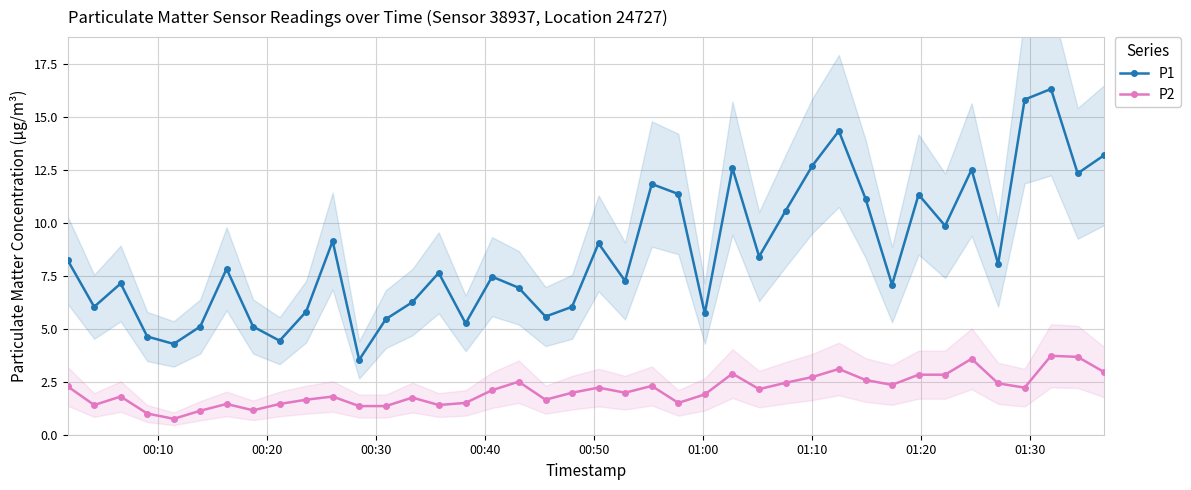

What is the maximum value for P2?

3.7